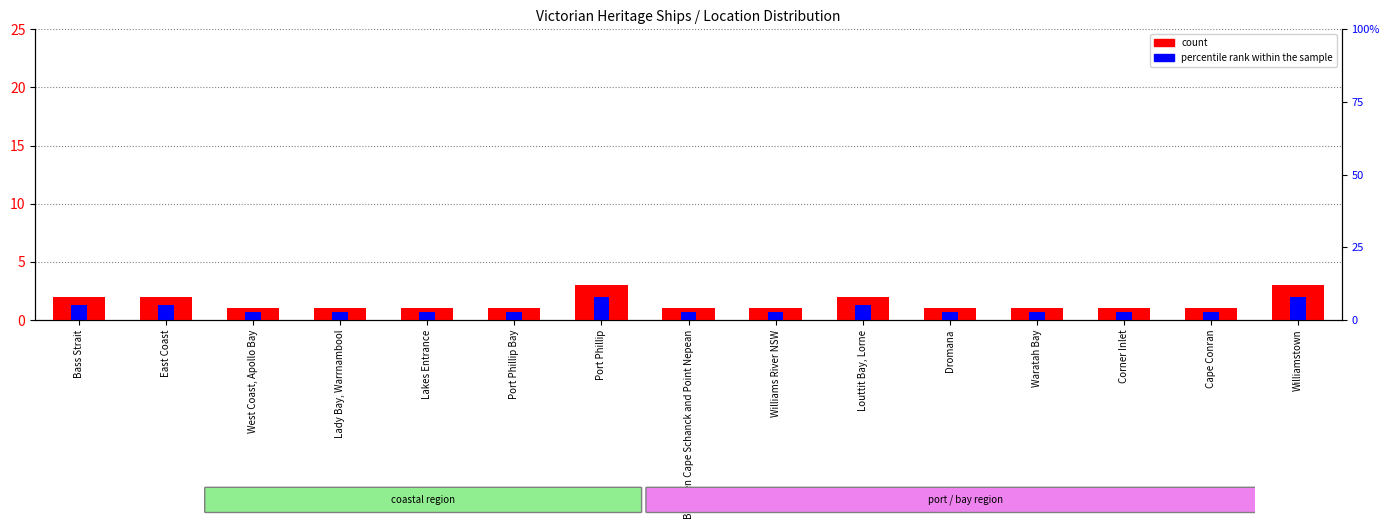

What position from the left is Williamstown?

15